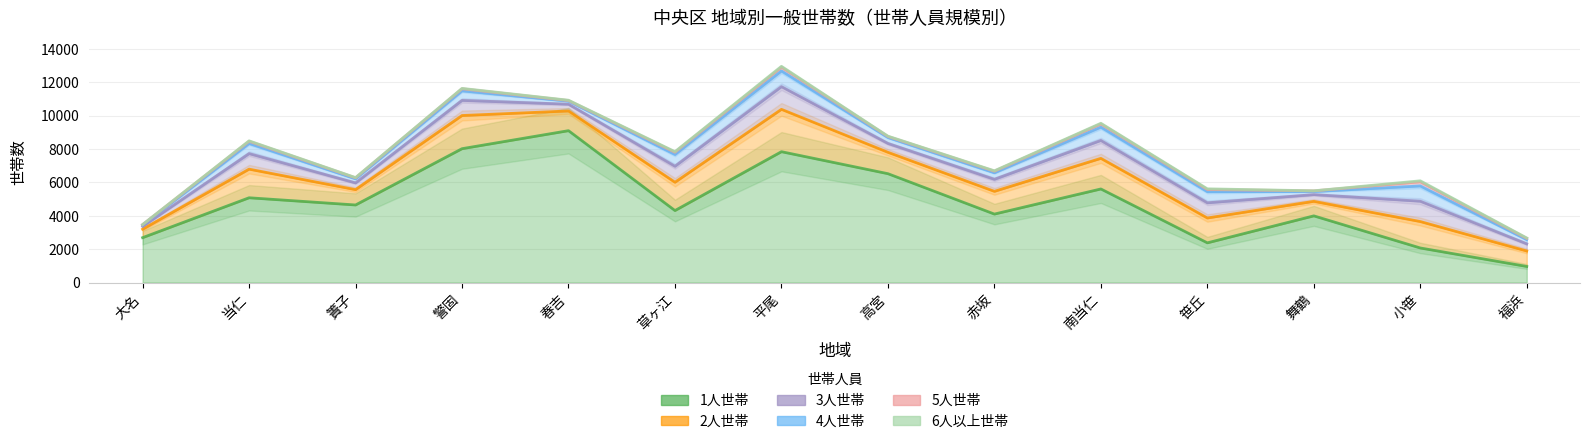

How many categories are shown in the chart?

14